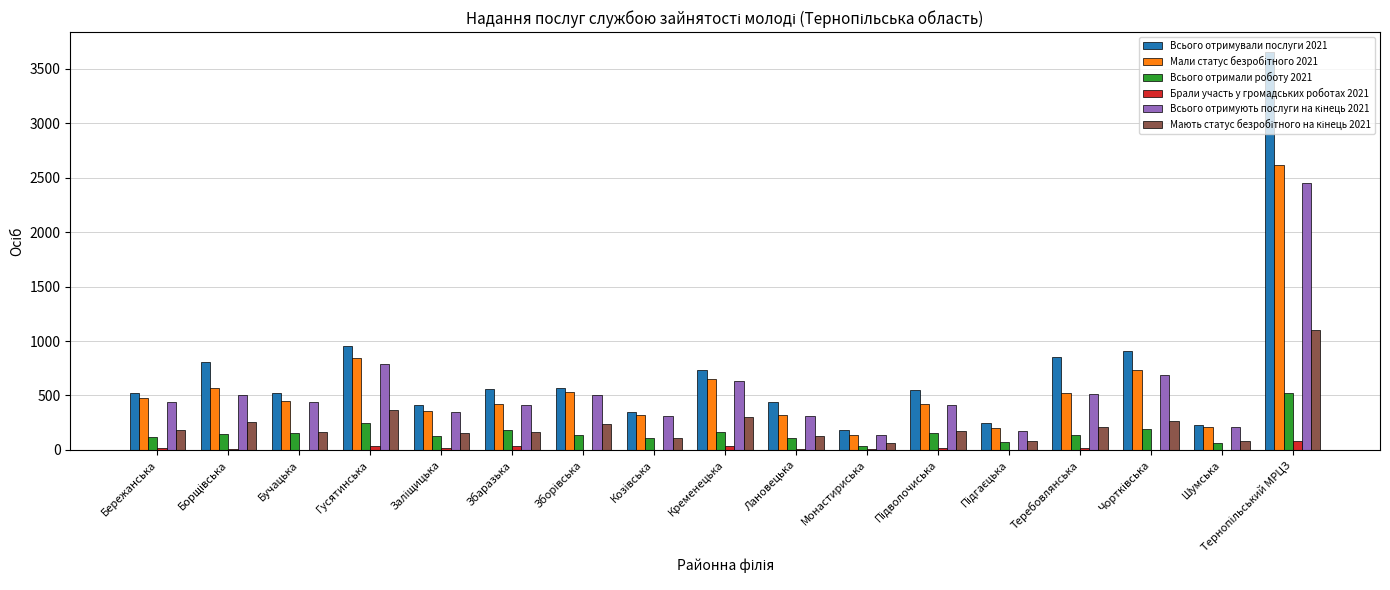

What is the sum of all Всього отримали роботу 2021 values?

2687